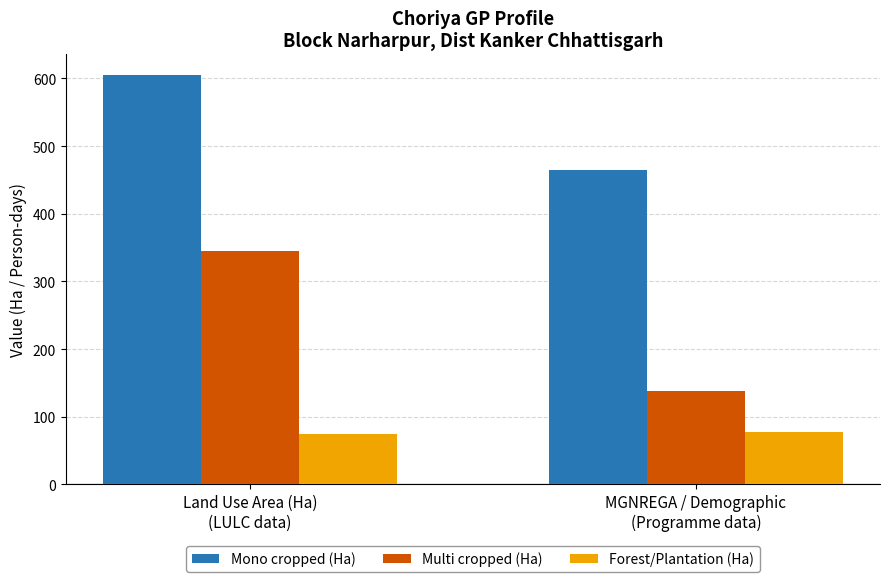

What is the sum of all Forest/Plantation (Ha) values?

152.6